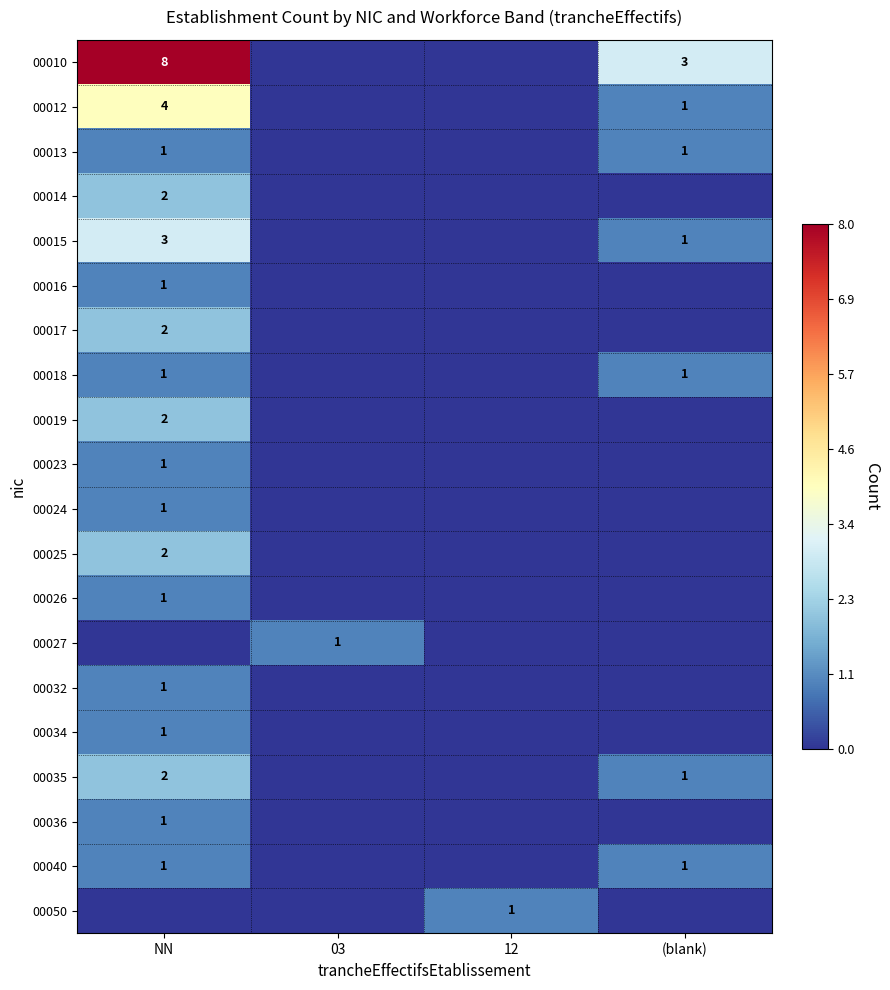

The 00050 series shows 0 at 12. True or false?

False